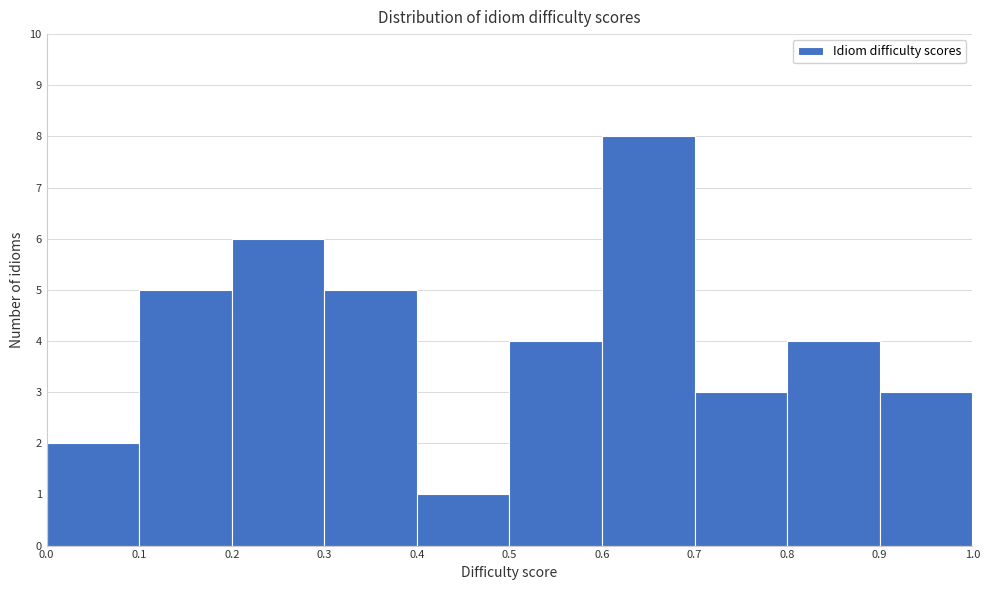

Reading left to right, transcribe this chart: for each bar, give the range it covers on the x-axis and its height. The values are not printed on the chart, so give them approximately, as read against the axis.

0.0 to 0.1: 2
0.1 to 0.2: 5
0.2 to 0.3: 6
0.3 to 0.4: 5
0.4 to 0.5: 1
0.5 to 0.6: 4
0.6 to 0.7: 8
0.7 to 0.8: 3
0.8 to 0.9: 4
0.9 to 1.0: 3